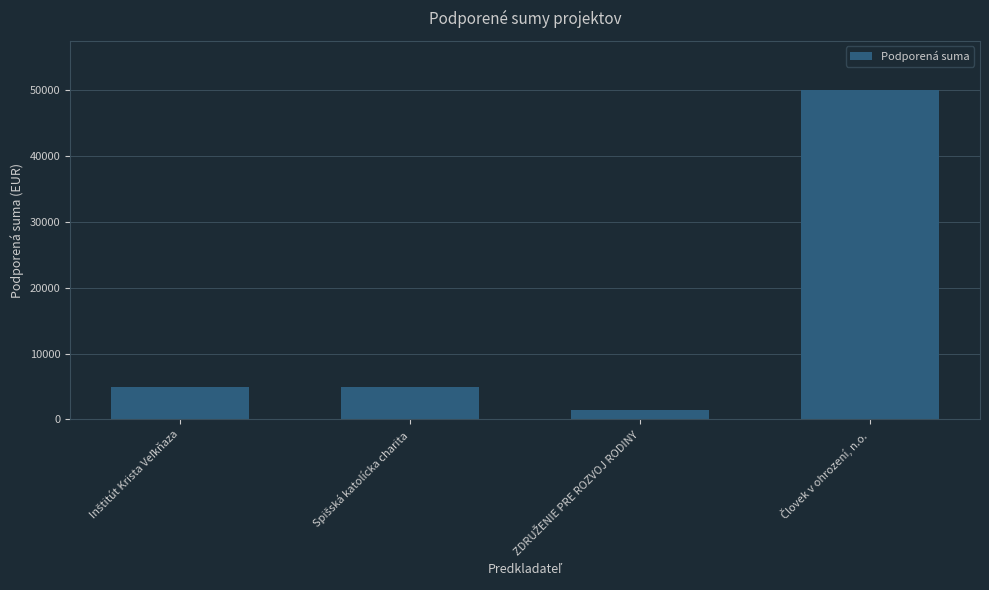

What is the value of the 4th bar from the left?

50000